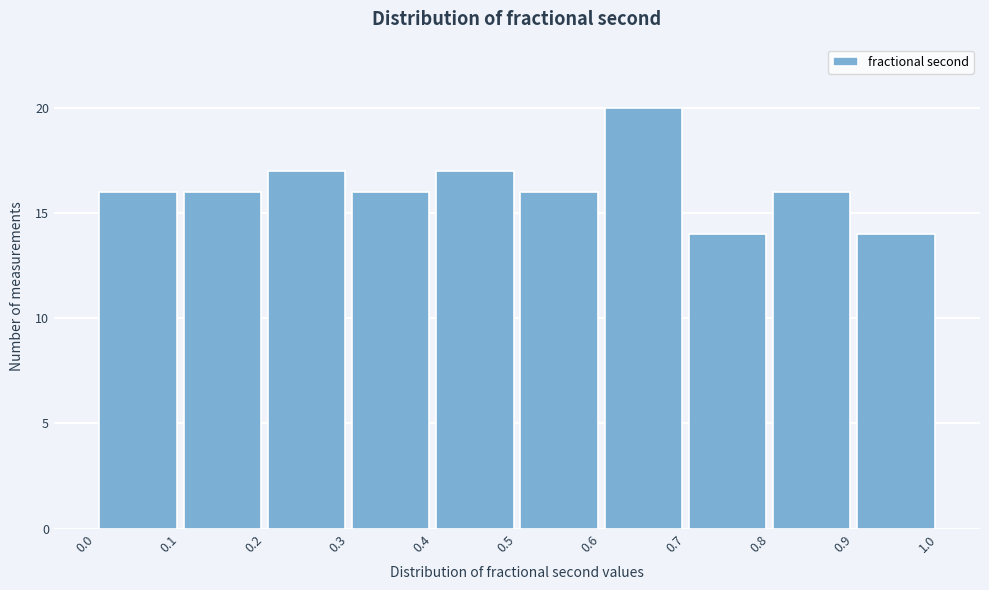

How tall is the bar that spans 0.9 to 1.0 on the x-axis? The values are not printed on the chart, so give them approximately, as read against the axis.

14